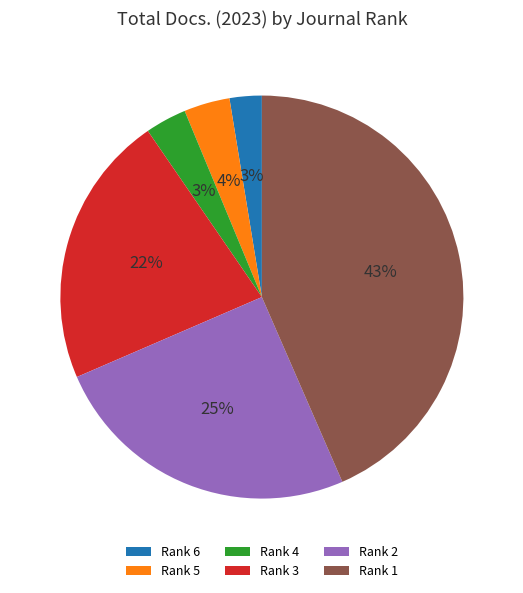

What percentage is the Rank 3 slice, to the nearest percent?

22%